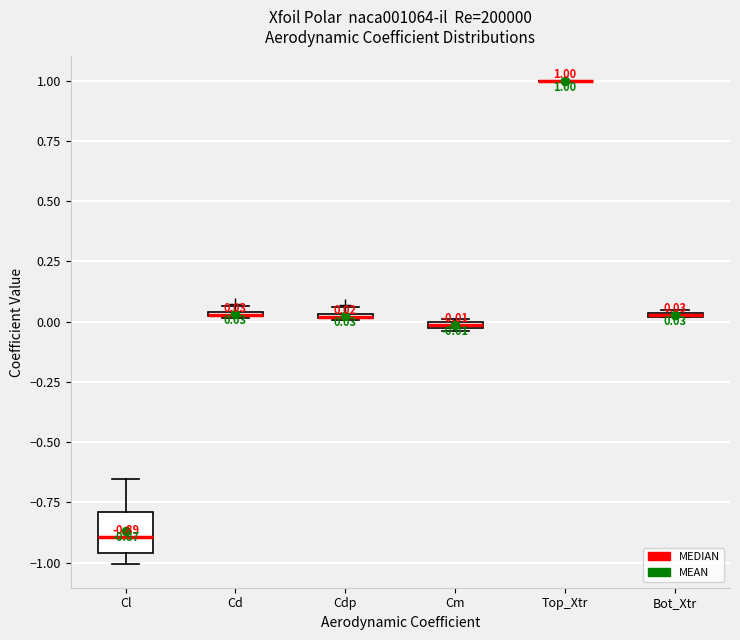

Comparing the boxes themselves (not the whiskers), which one is the tallest?

Cl